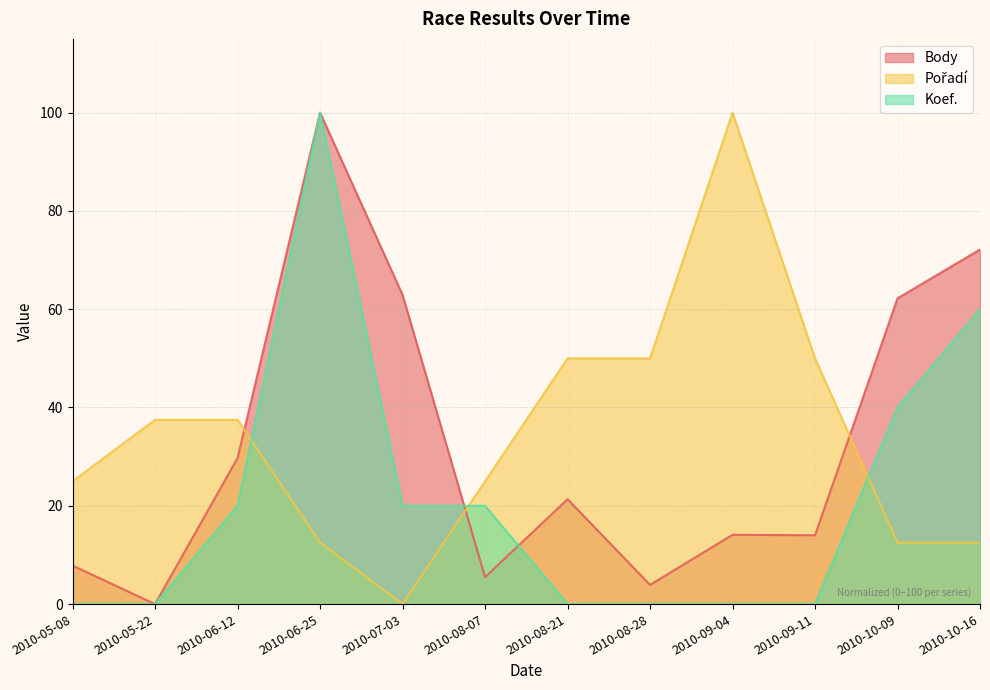

True or false: Koef. has more than 0 interior local peaks.

True